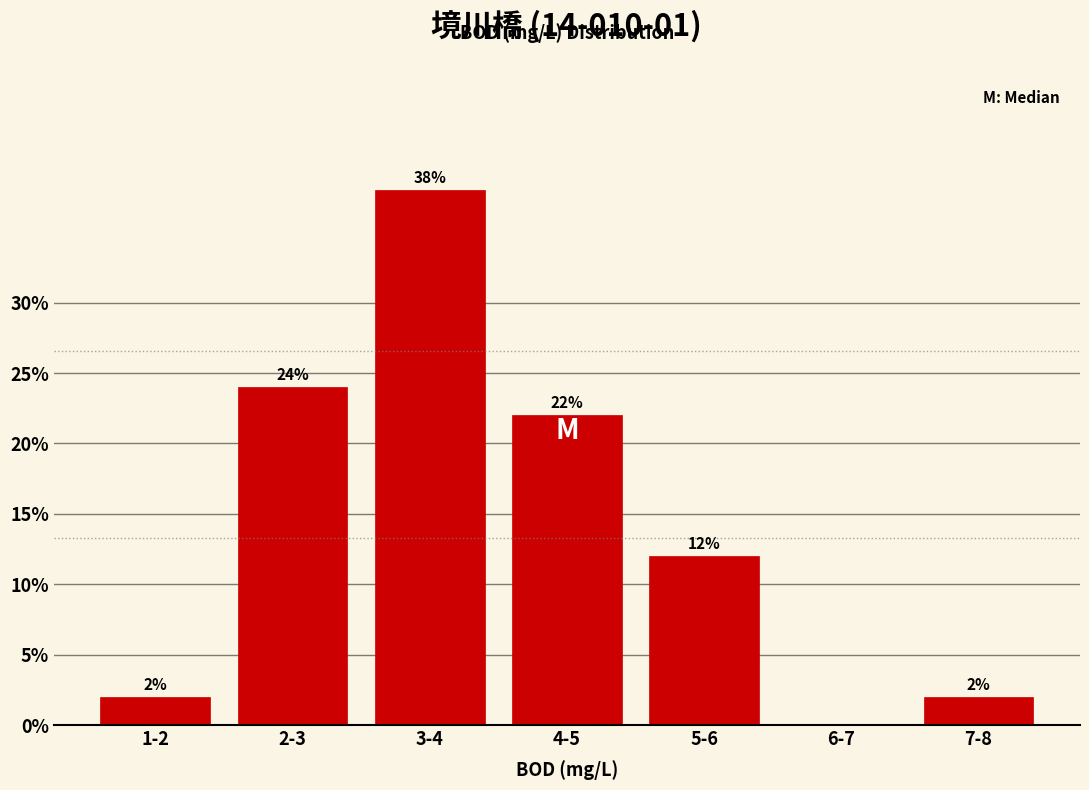

Reading left to right, transcribe all the data shown in this chart.

1-2=2	2-3=24	3-4=38	4-5=22	5-6=12	6-7=0	7-8=2